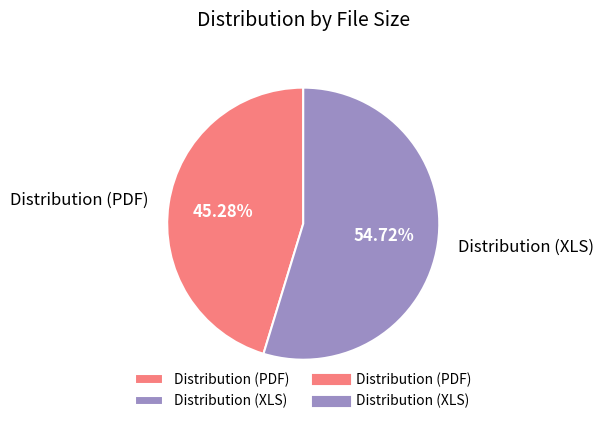

Count the number of slices in the pie.

2